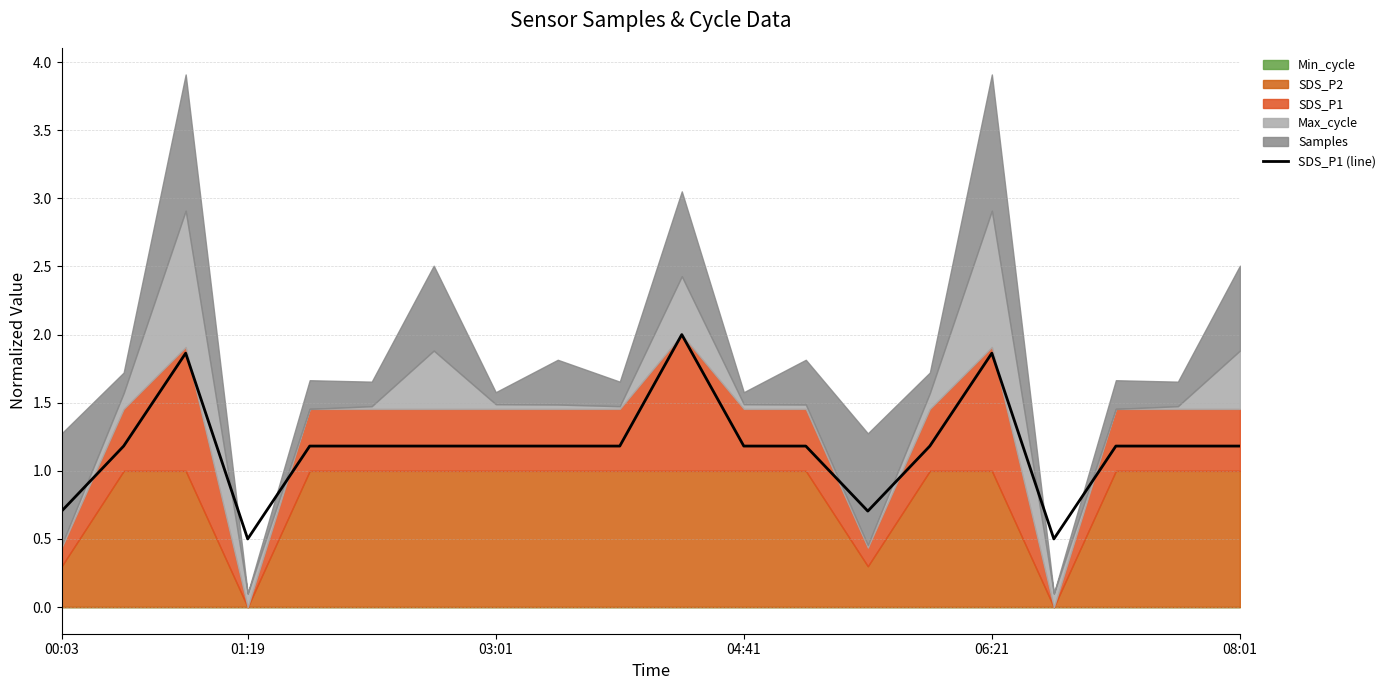

What is the average value?

1.2